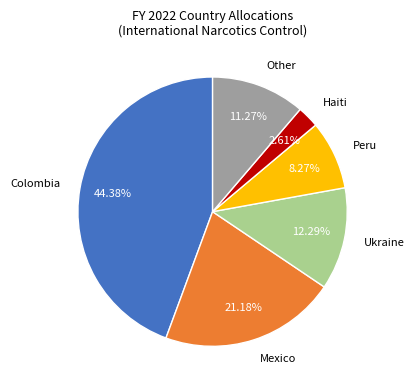

How many slices are in this pie chart?

6